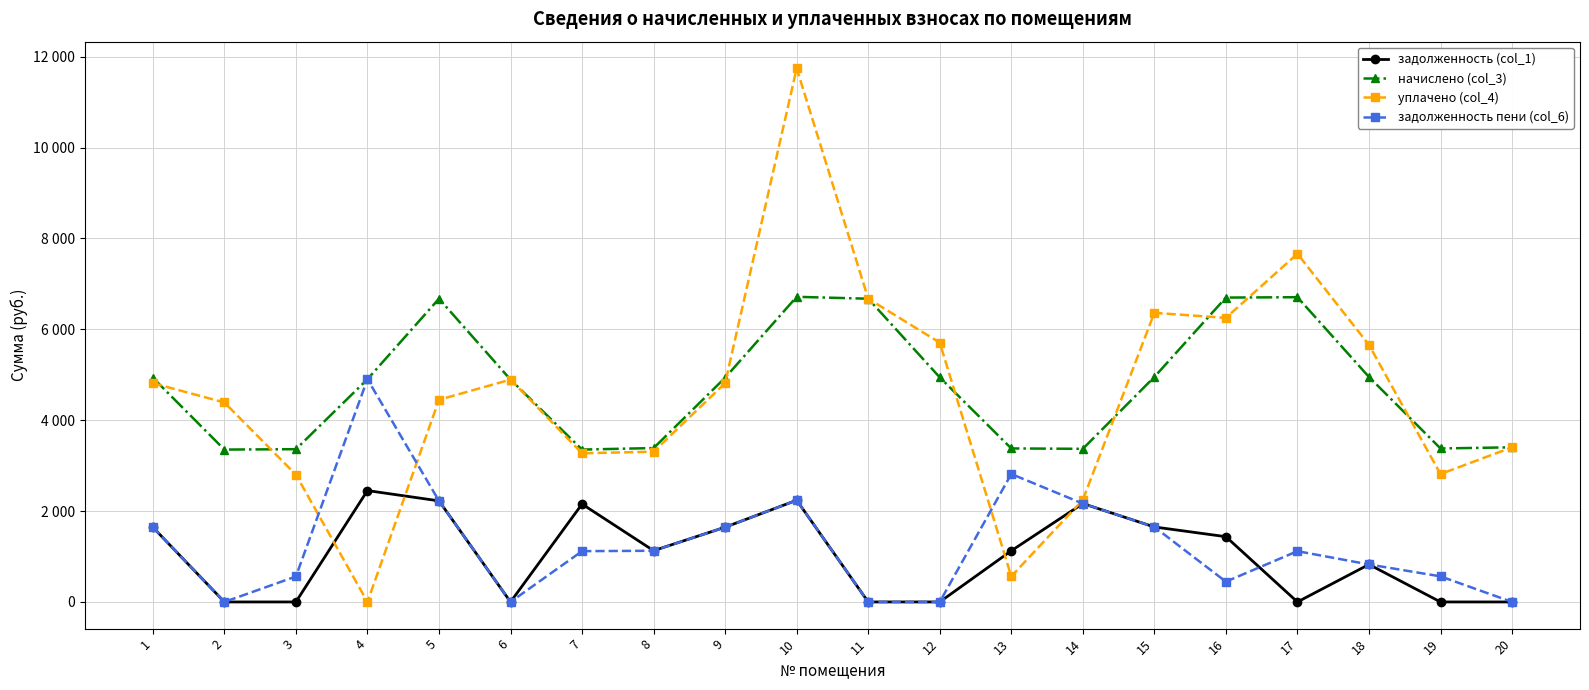

Is it true that задолженность пени (col_6) equals 0.0 at 12?

True